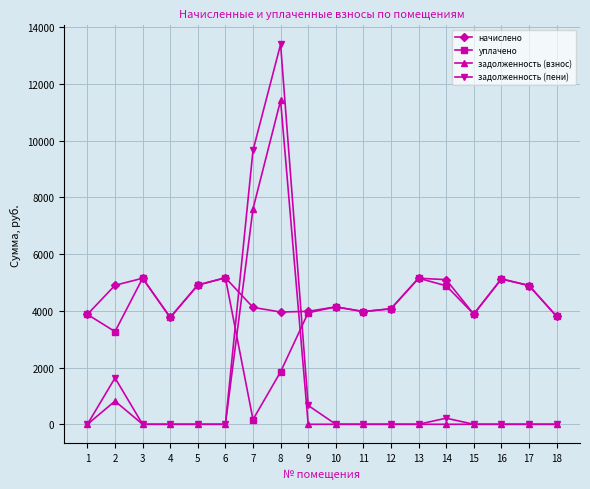

Which series ends up on top after the final intersection of начислено and задолженность (пени)?

начислено